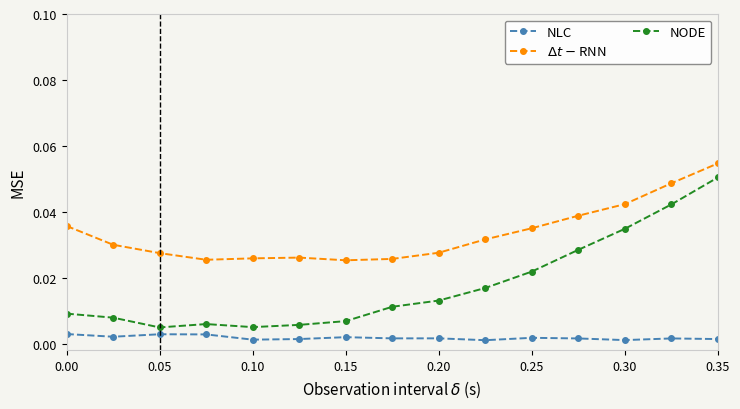

True or false: NODE has more than 0 interior local peaks.

True